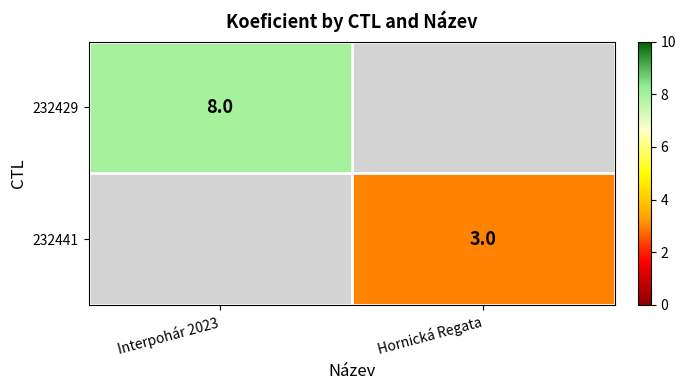

The 232429 series shows 8 at Interpohár 2023. True or false?

True